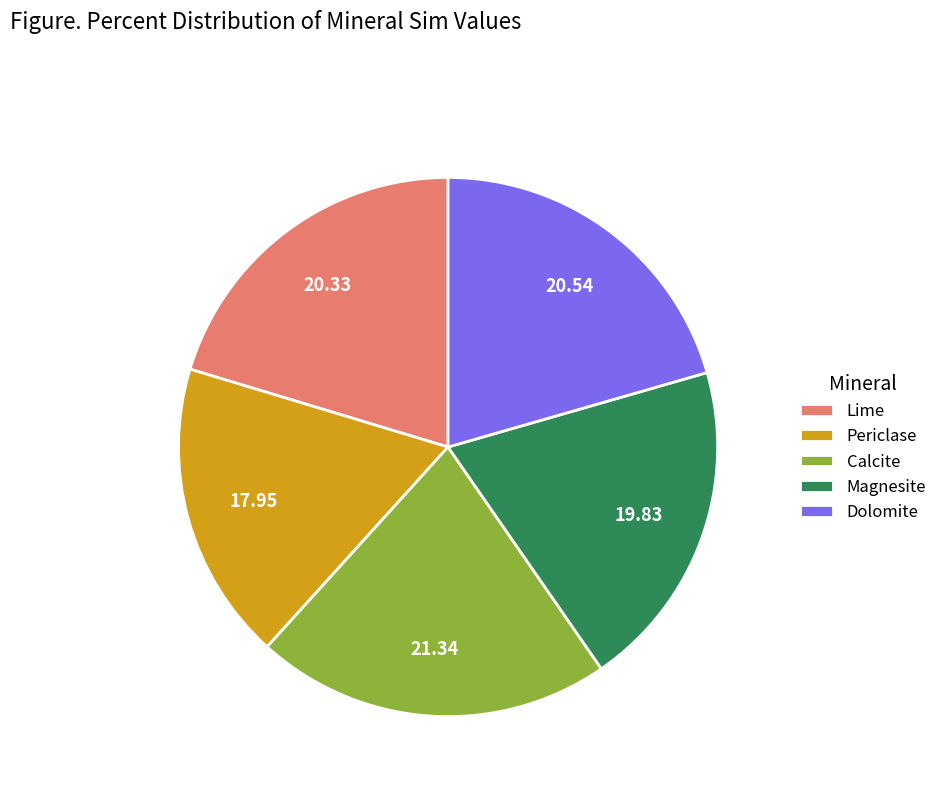

Does Dolomite account for over 50% of the chart?

No